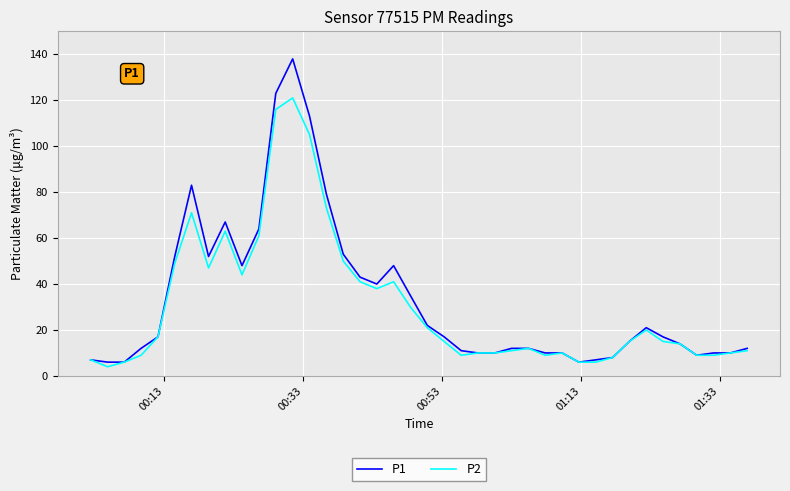

Which series has the largest total across all categories?

P1